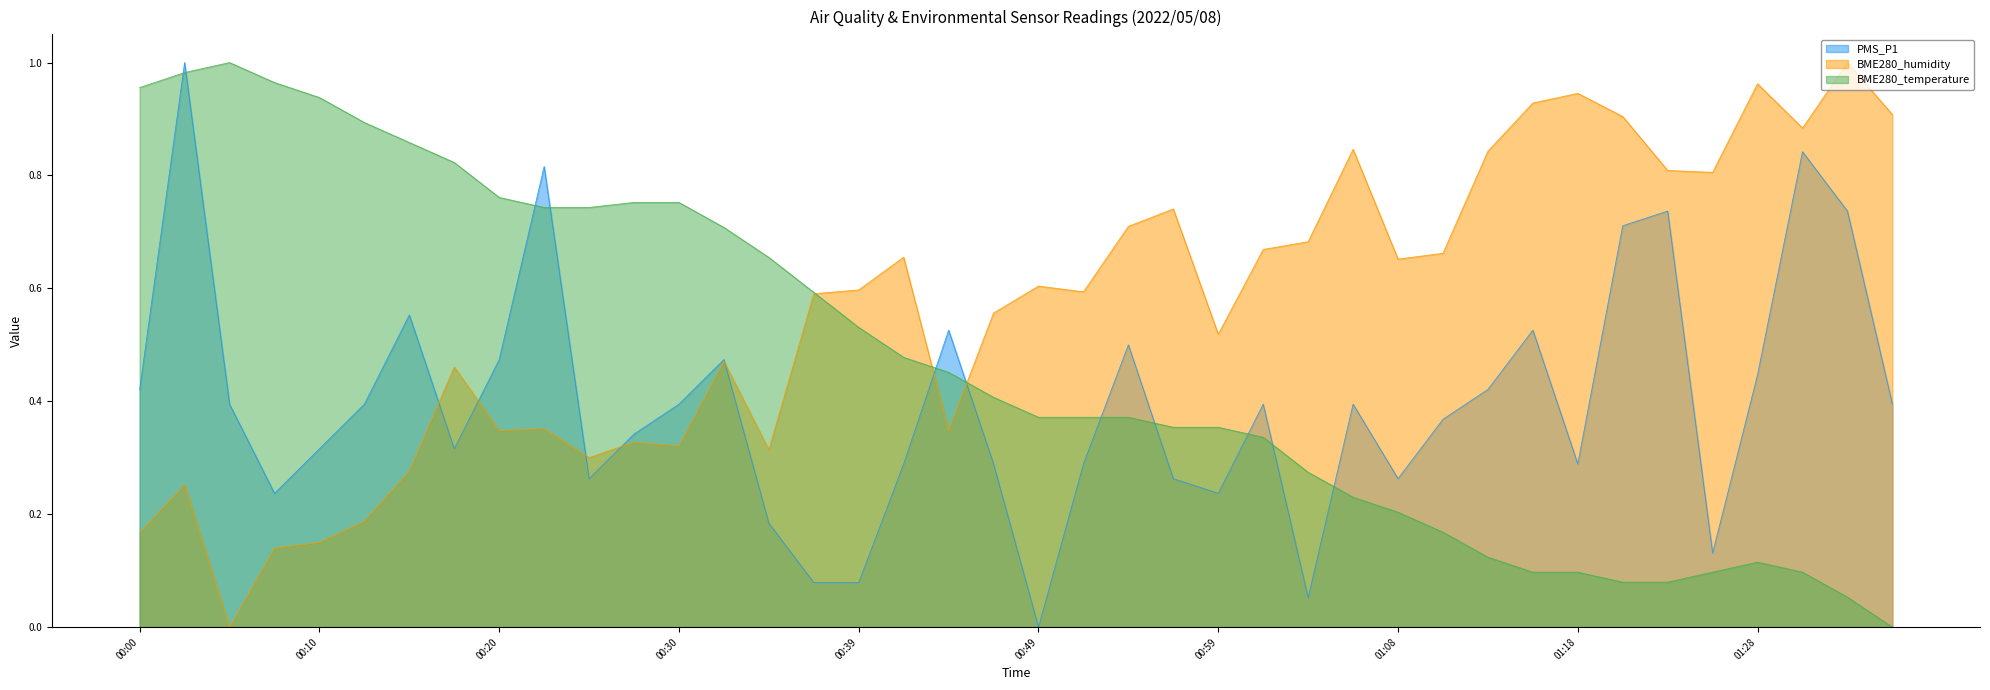

Which category has the lowest value across all series?

00:49